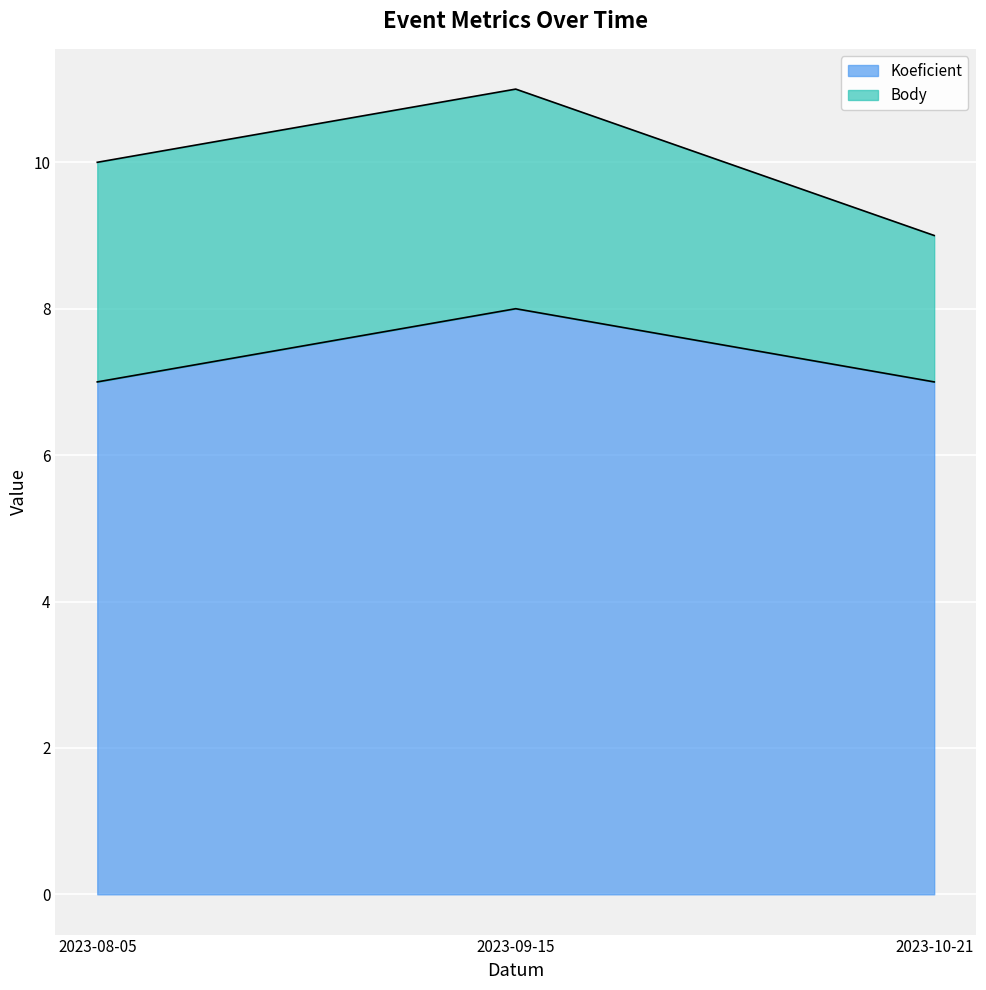

List the labels in order of value, largest first.

2023-09-15, 2023-08-05, 2023-10-21